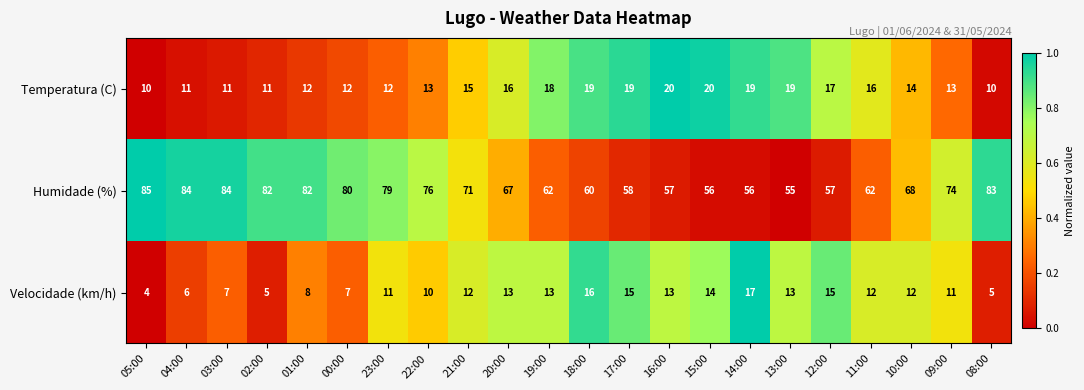

What is the difference between the maximum and minimum values in the Humidade (%) series?

30